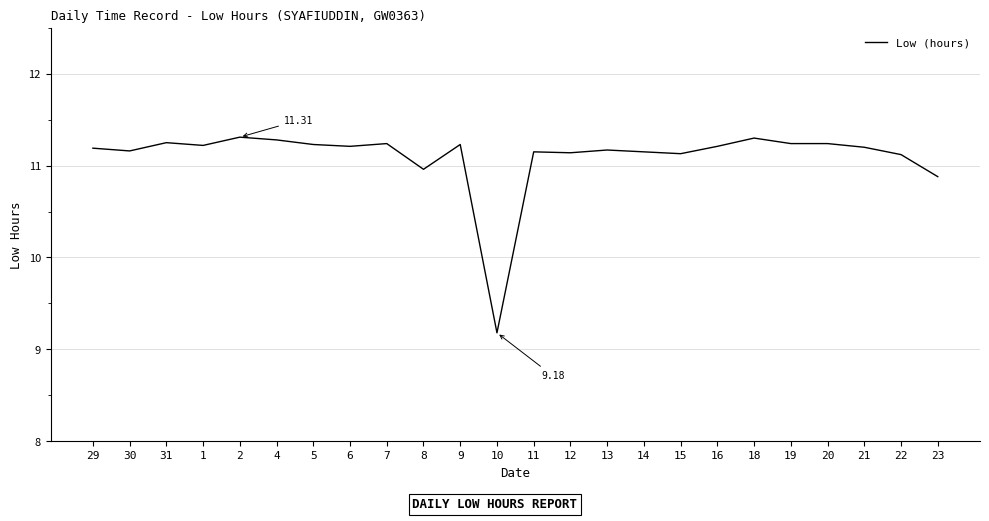

The chart shows a value of 11.2 at 6. True or false?

True